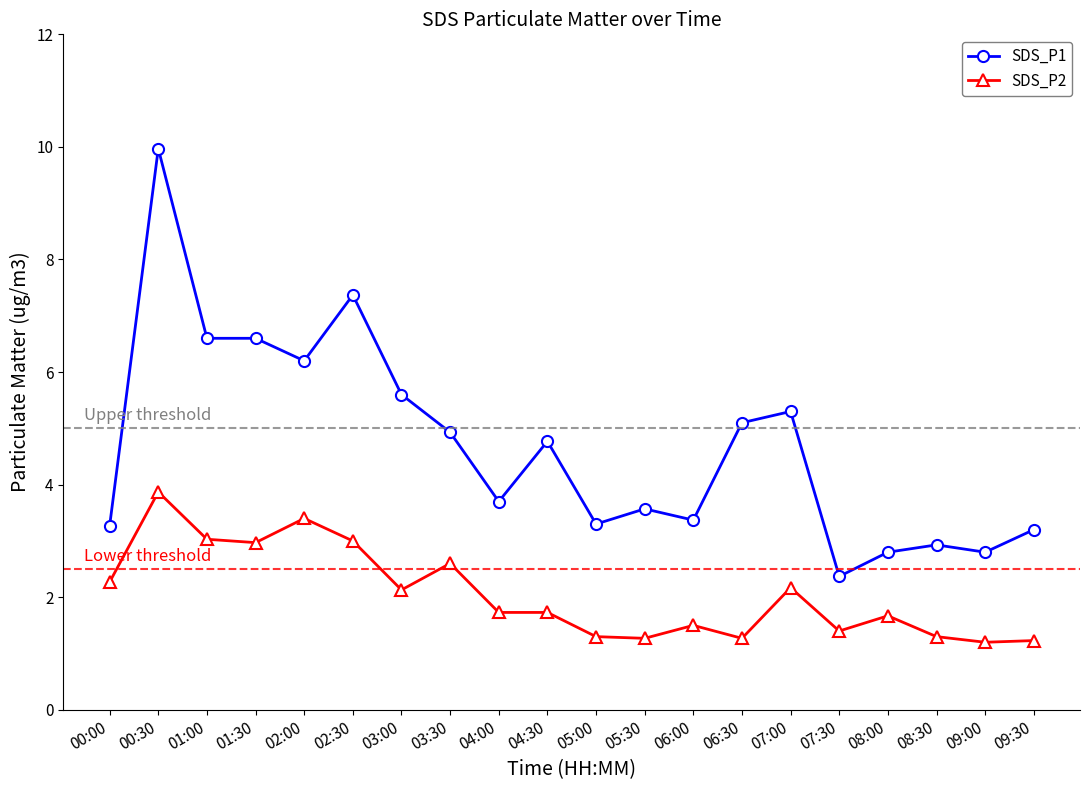

Does the chart have visible grid lines?

No